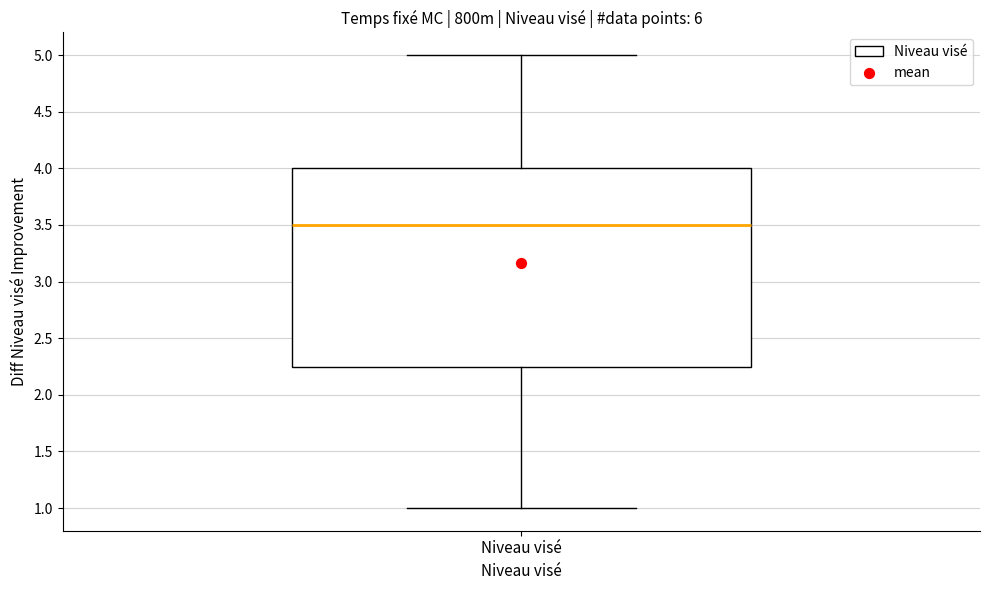

Transcribe this box plot: give where the median line is, the range the box spans, and where the two whiskers end, as read against the y-axis. The values are not printed on the chart, so give them approximately, as read against the axis.

median 3.50, box 2.25 to 4.00, whiskers 1.00 to 5.00